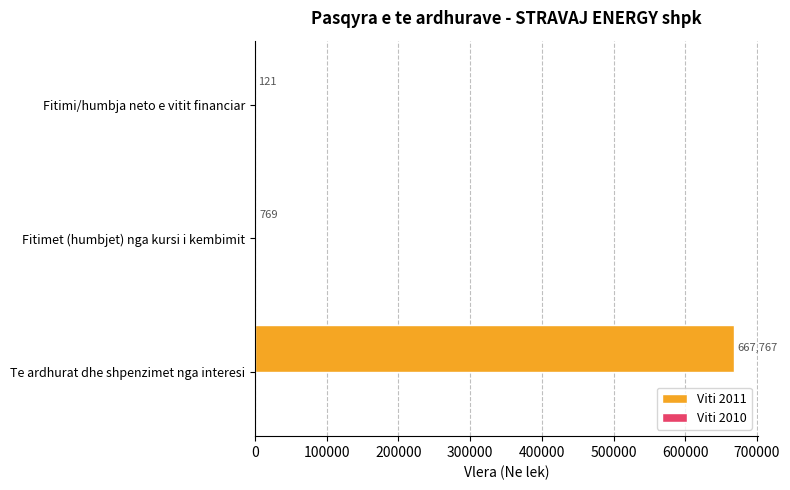

How many categories are shown in the chart?

3